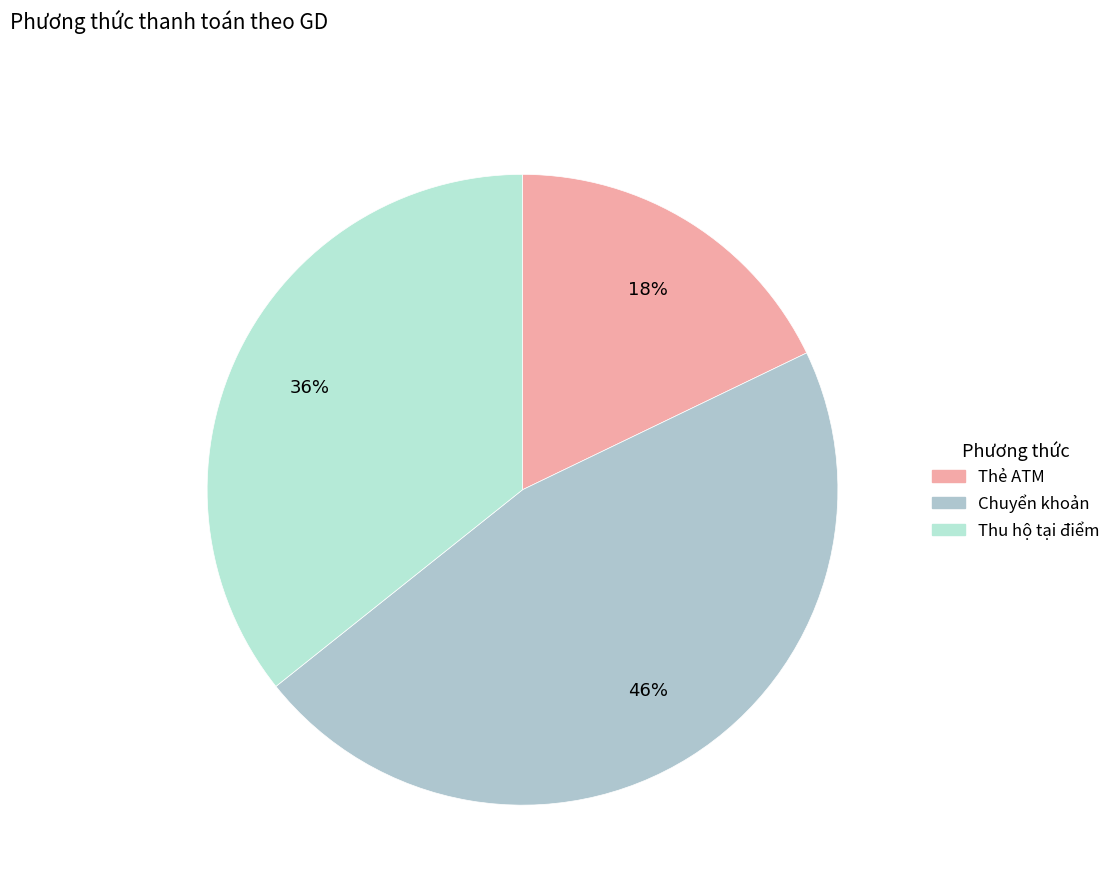

Is the sum of Thu hộ tại điểm and Thẻ ATM greater than half?

Yes